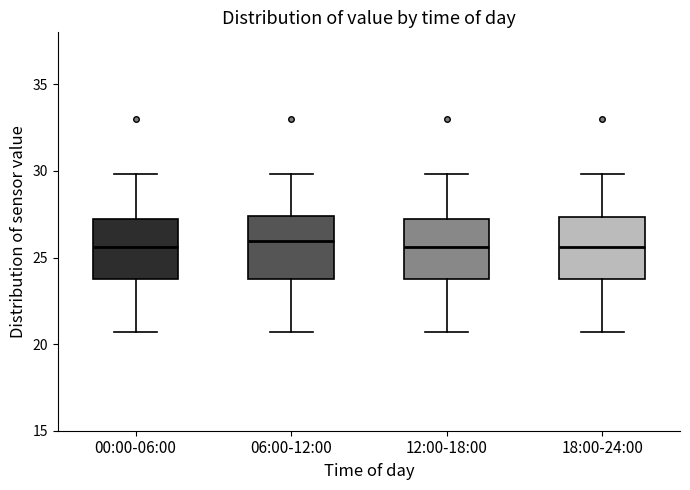

Reading left to right, transcribe this box plot: for each box, give where its median line is, the range the box spans, and where its two whiskers end, as read against the y-axis. The values are not printed on the chart, so give them approximately, as read against the axis.

00:00-06:00: median 25.5, box 24.0 to 27.0, whiskers 20.5 to 30.0
06:00-12:00: median 26.0, box 24.0 to 27.5, whiskers 20.5 to 30.0
12:00-18:00: median 25.5, box 24.0 to 27.0, whiskers 20.5 to 30.0
18:00-24:00: median 25.5, box 24.0 to 27.5, whiskers 20.5 to 30.0